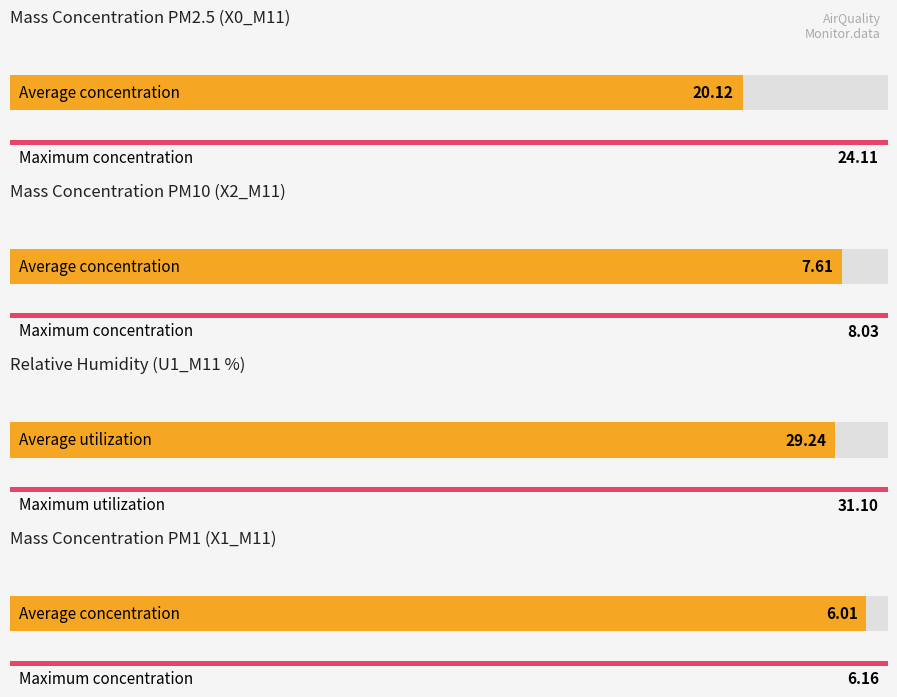

What is the average value of the X2_M11 series?

7.6